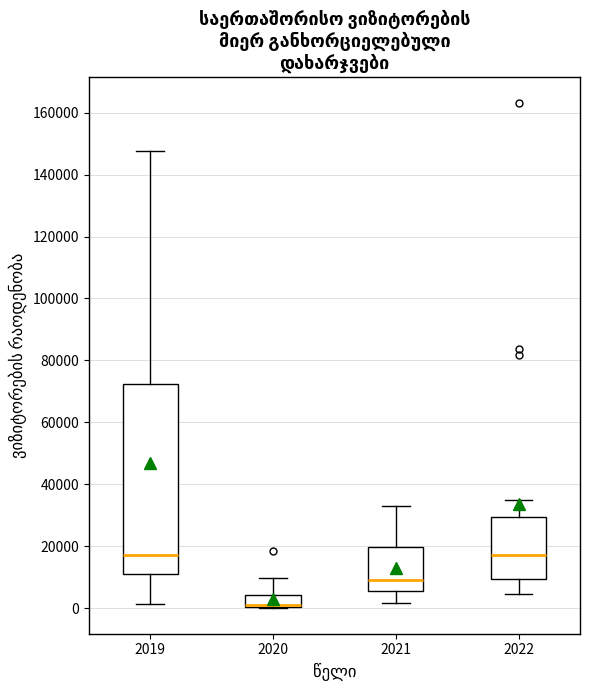

Reading left to right, read every box against the y-axis: the position of its median line, the range the box covers, and the ends of its whiskers. The values are not printed on the chart, so give them approximately, as read against the axis.

2019: median 18000, box 12000 to 72000, whiskers 2000 to 148000
2020: median 0 (drawn on the box's lower edge), box 0 to 4000, whiskers 0 to 10000
2021: median 10000, box 6000 to 20000, whiskers 2000 to 34000
2022: median 18000, box 10000 to 30000, whiskers 4000 to 34000